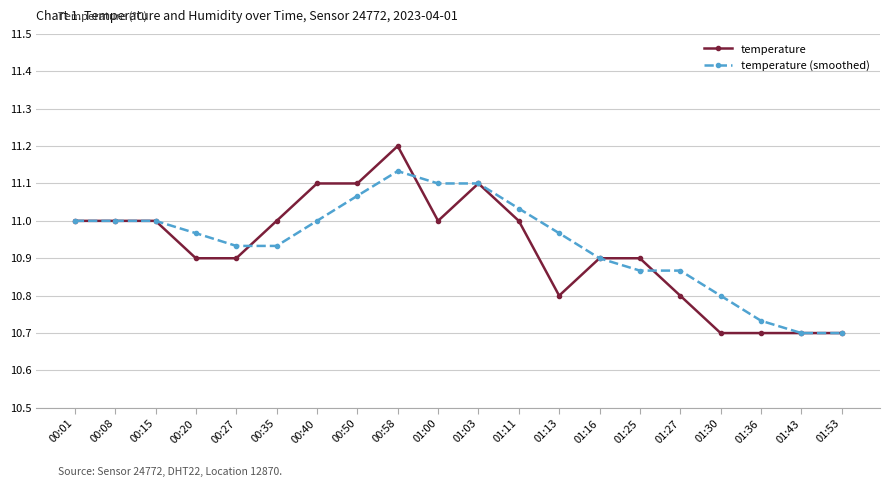

At which category does the chart reach its peak across all series?

00:58